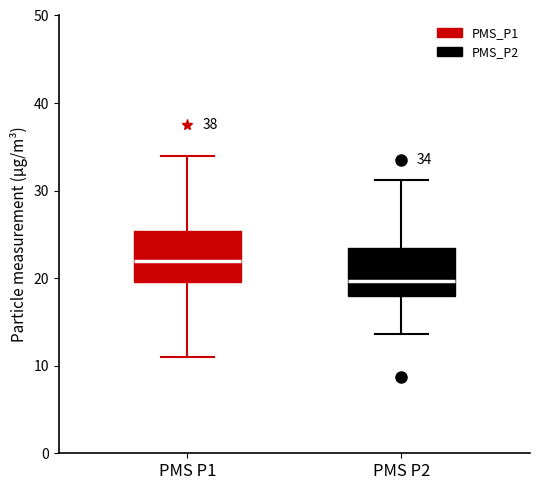

Which box's median line is the lowest?

PMS P2